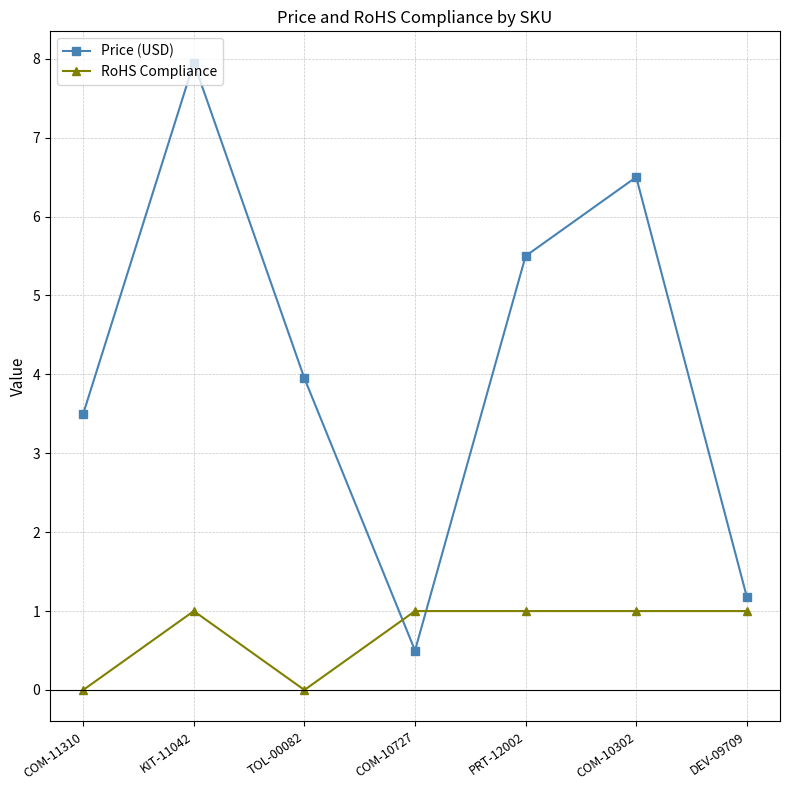

How many data points does each series have?

7